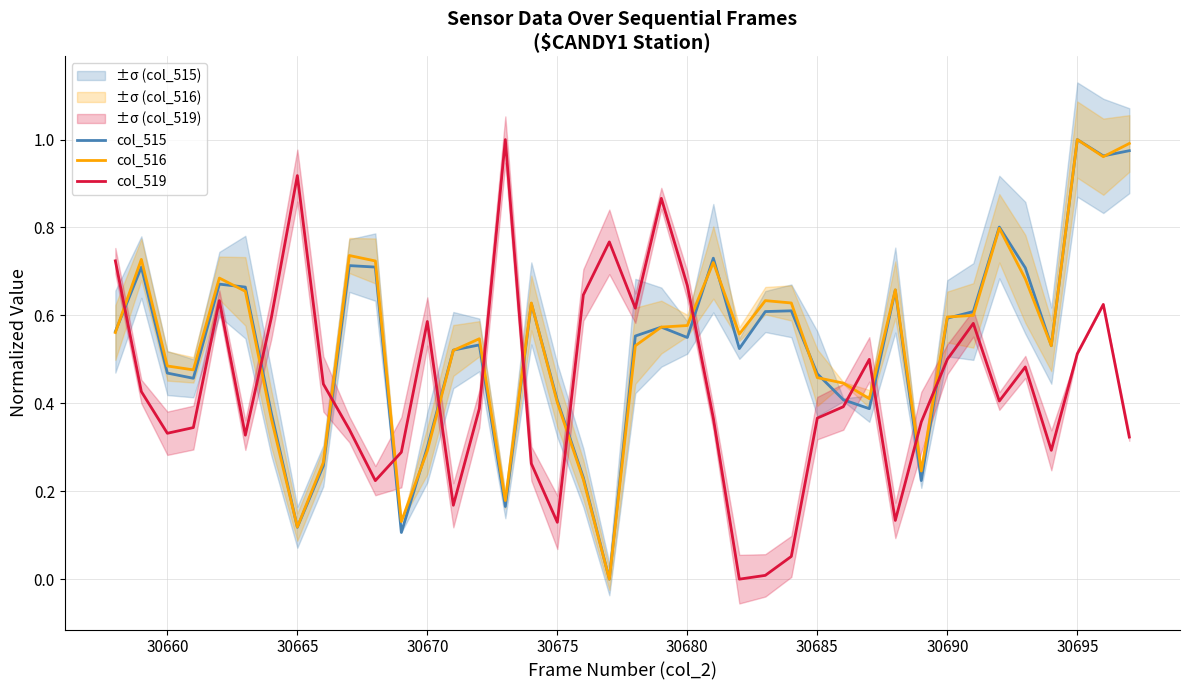

True or false: col_516 has a value of 0.9 at 30665.

False